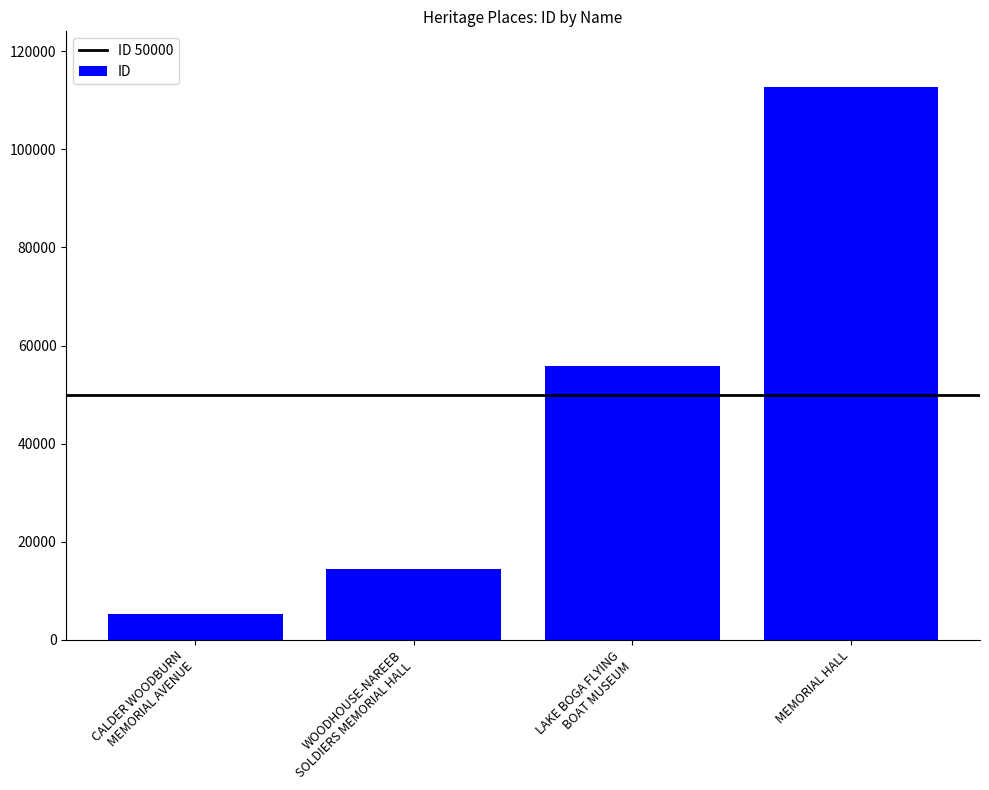

Rank the categories by value from lowest to highest.

CALDER WOODBURN
MEMORIAL AVENUE, WOODHOUSE-NAREEB
SOLDIERS MEMORIAL HALL, LAKE BOGA FLYING
BOAT MUSEUM, MEMORIAL HALL